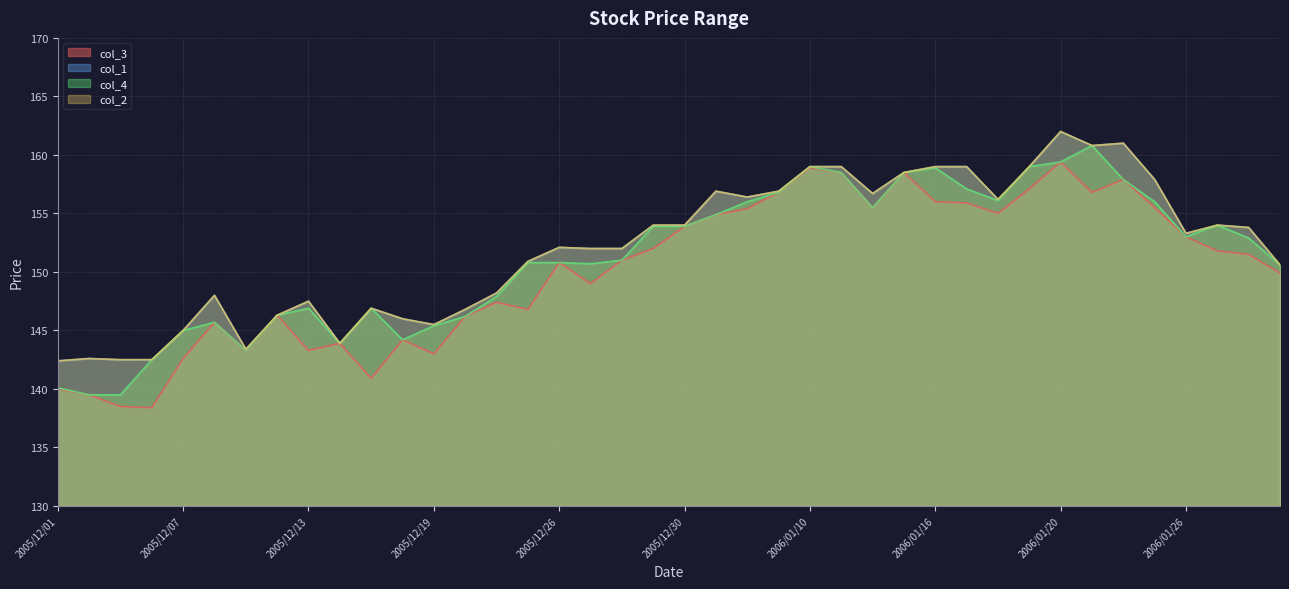

True or false: col_4 and col_3 cross at least once.

False